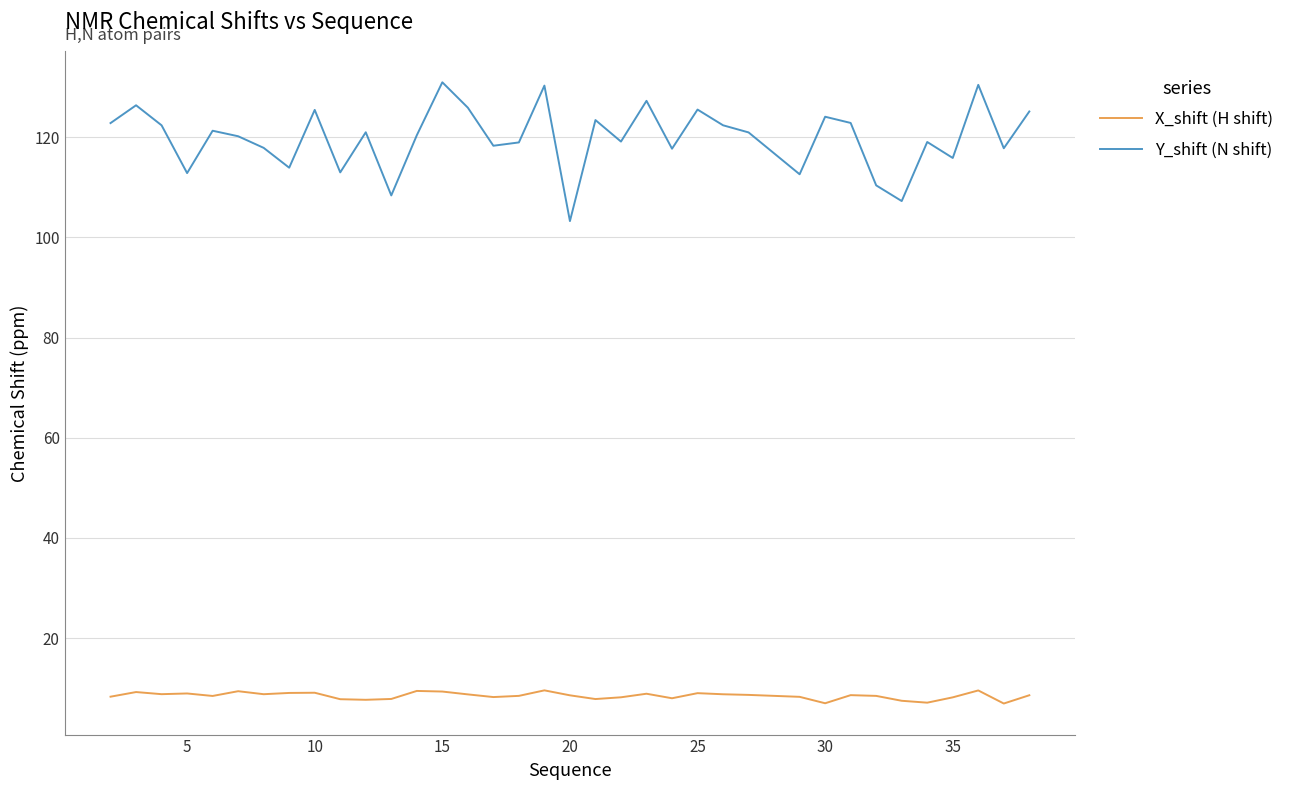

What is the minimum value for Y_shift (N shift)?

103.3